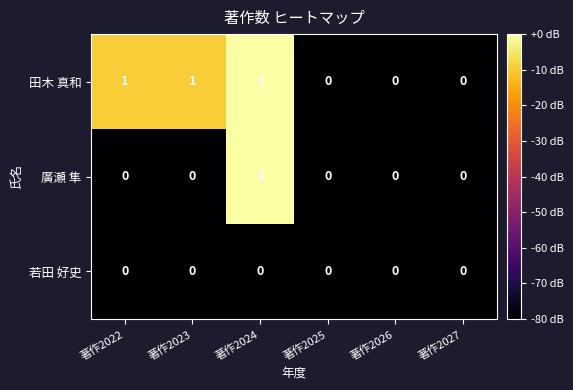

Rank the series by their average value, from lowest to highest.

若田 好史, 廣瀬 隼, 田木 真和